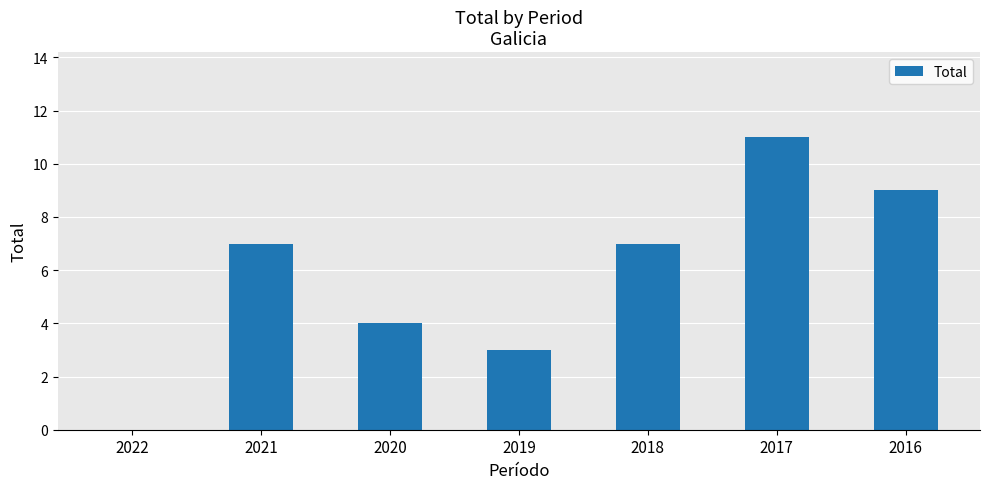

How many values are above zero?

6